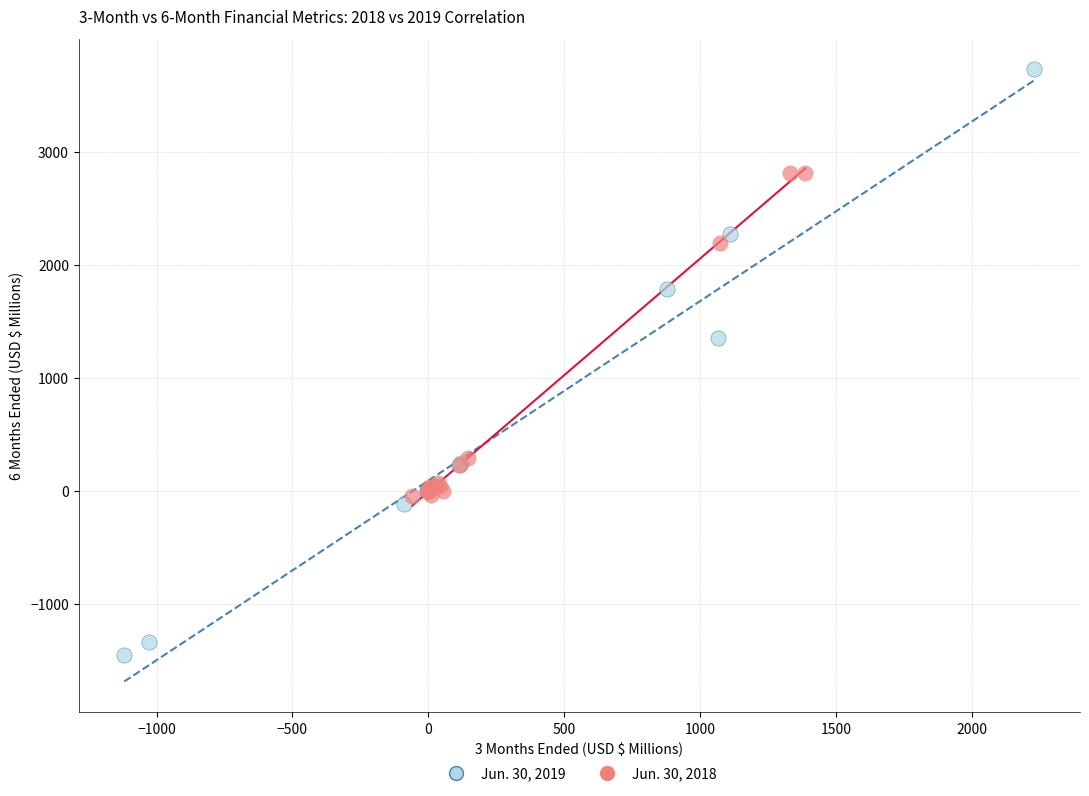

Which series reaches the maximum Y coordinate?

Jun. 30, 2019